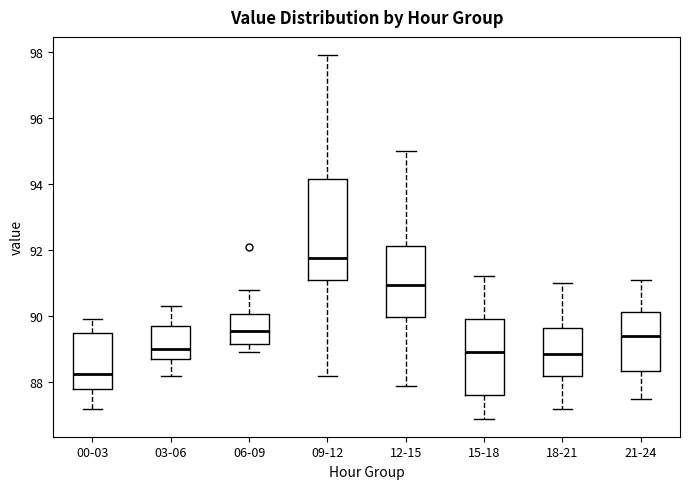

Which box is the tallest, from its lower edge to its upper edge?

09-12